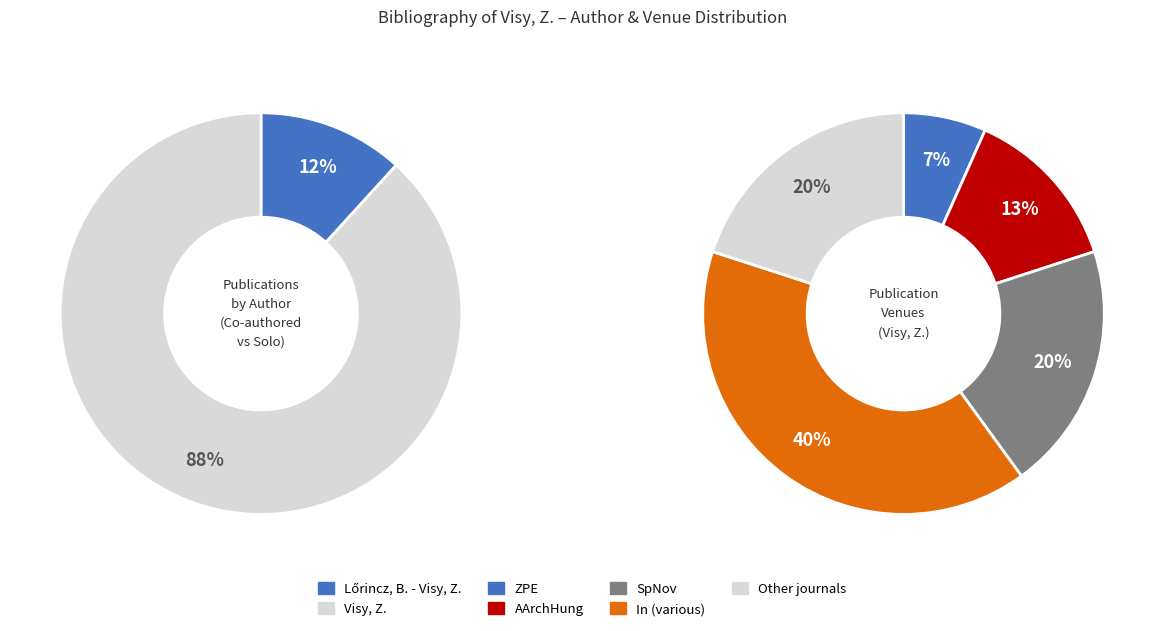

What is the smallest slice in the pie chart?

Lőrincz, B. - Visy, Z.